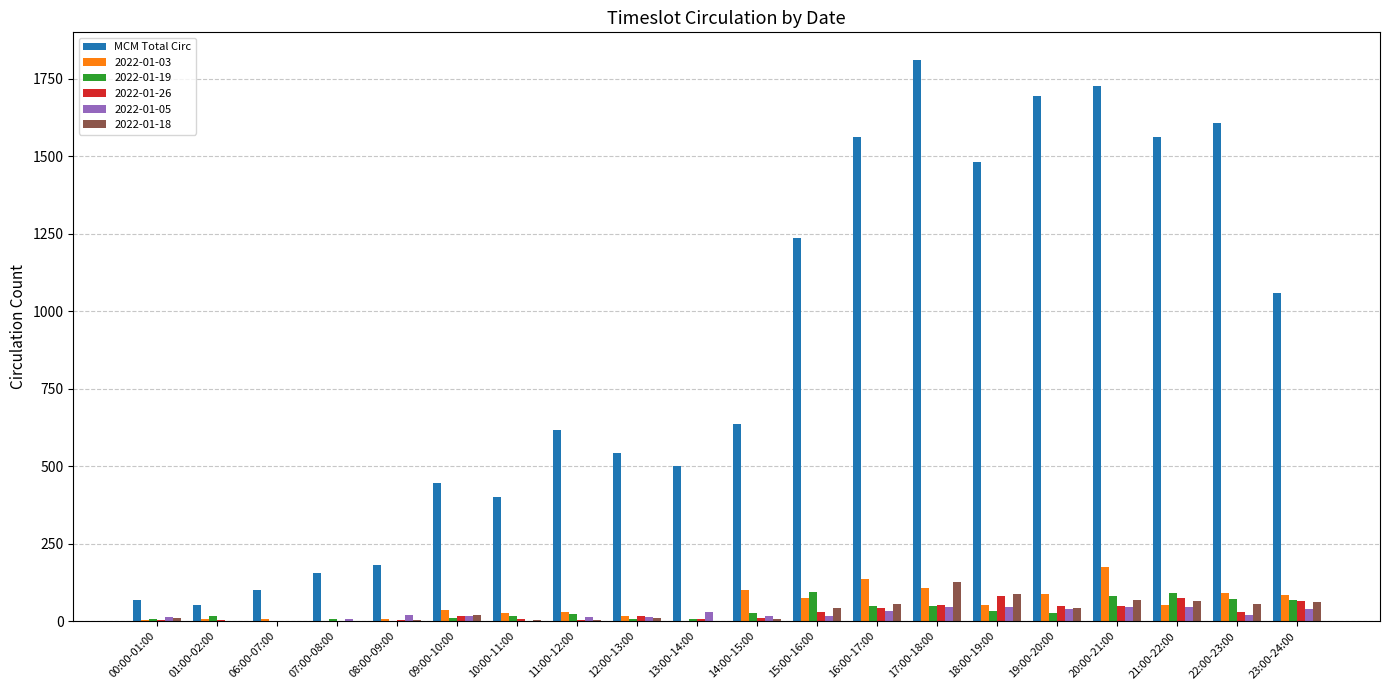

What is the sum of all MCM Total Circ values?

17444